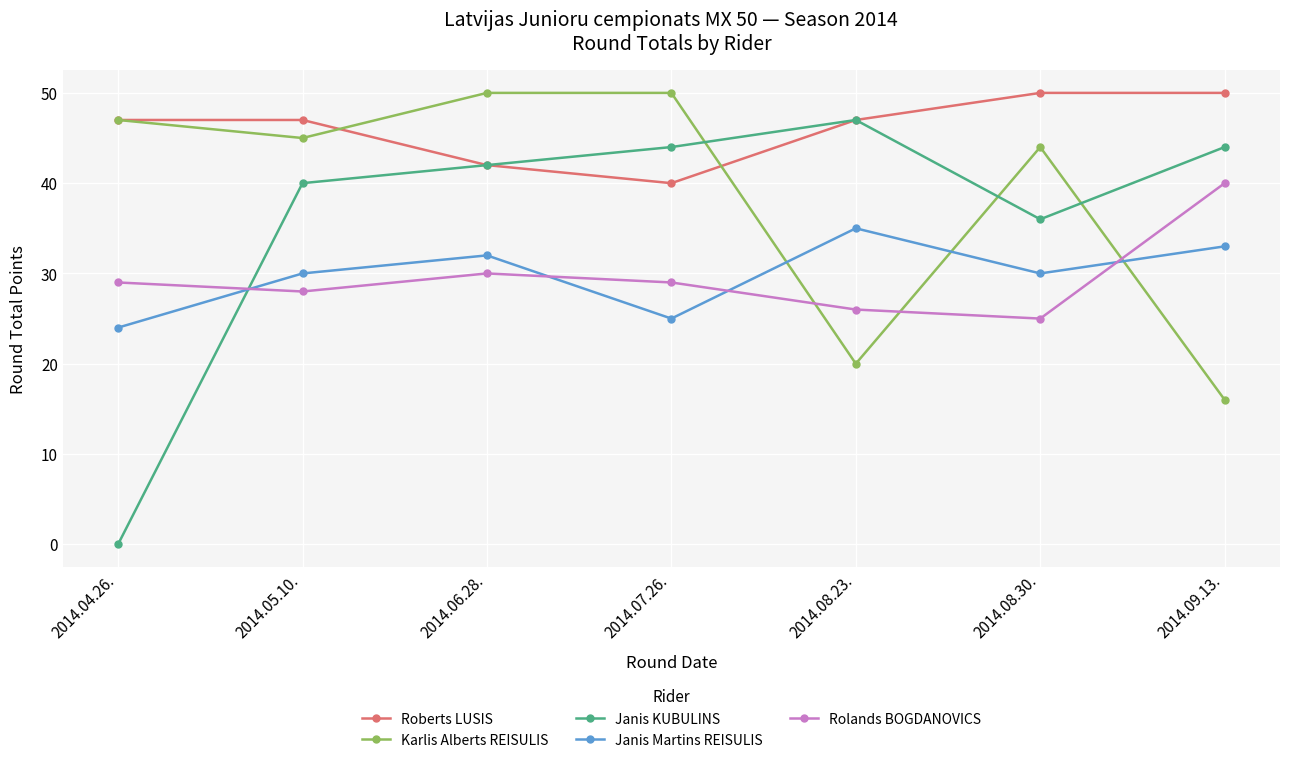

How many times do Rolands BOGDANOVICS and Janis KUBULINS cross each other?

1